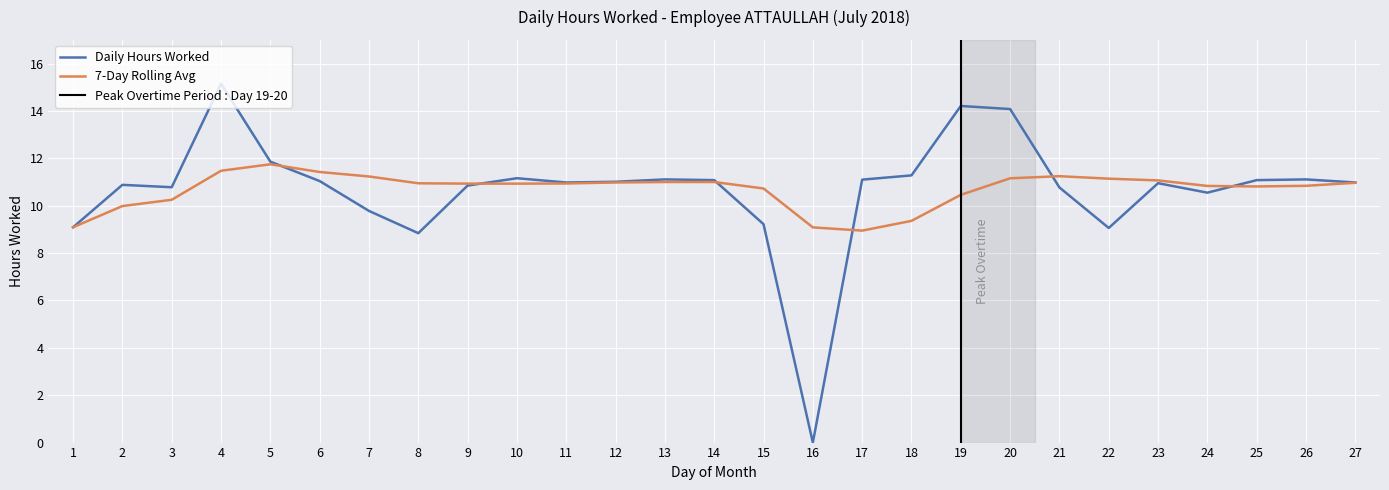

How many lines are shown in the chart?

2